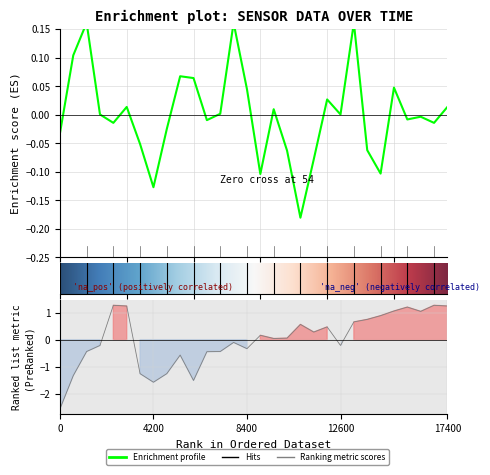

The BME280_humidity series shows 0.5 at 24. True or false?

False